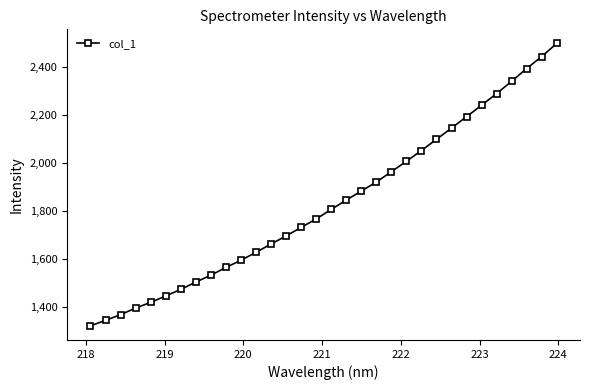

How many data points are above 1805?

16